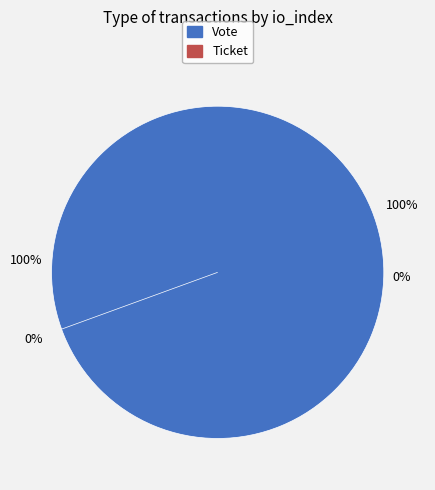

To the nearest percent, what is the difference between the largest and smallest slice percentages?

100%